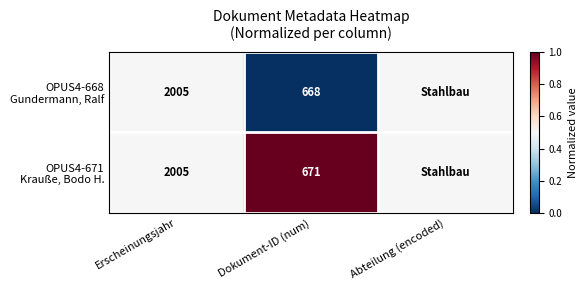

What is the total value across all series at Dokument-ID (num)?

1339.0